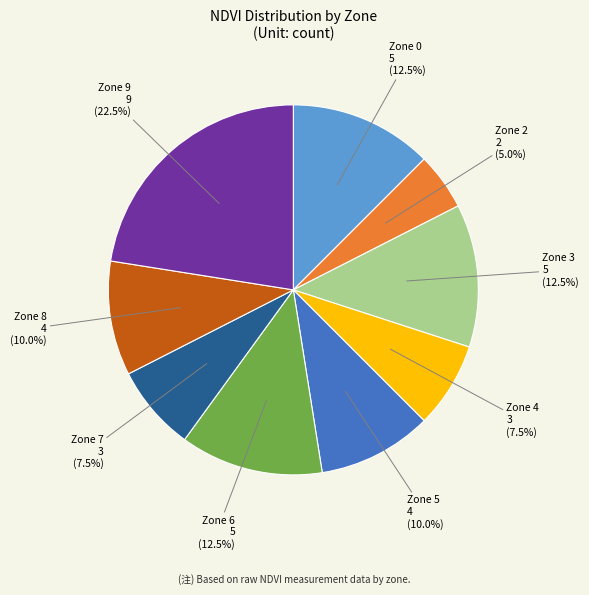

Does any single category account for the majority?

No